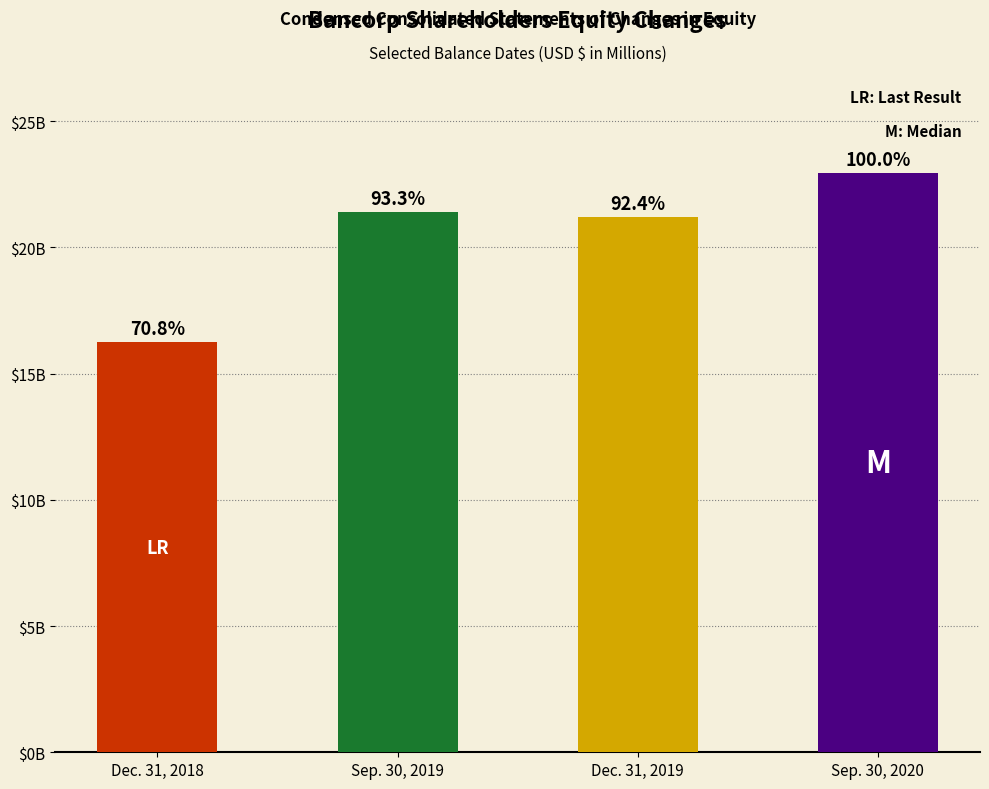

Rank the categories by value from highest to lowest.

Sep. 30, 2020, Sep. 30, 2019, Dec. 31, 2019, Dec. 31, 2018